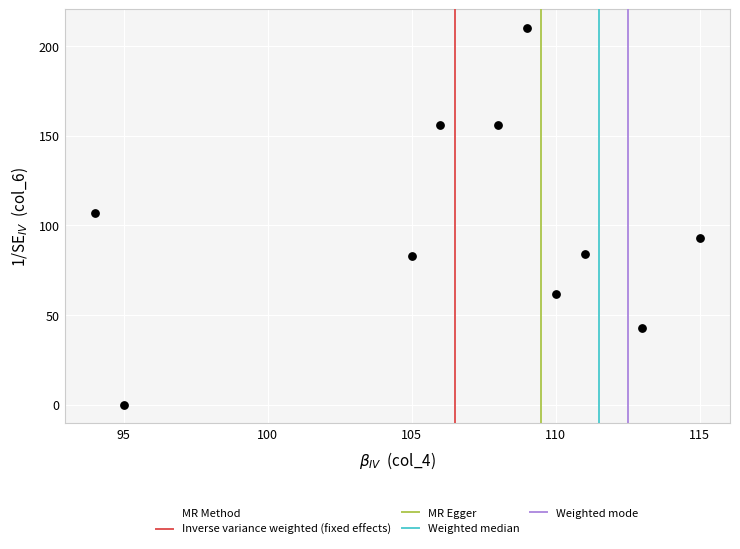

What is the average X value?

107